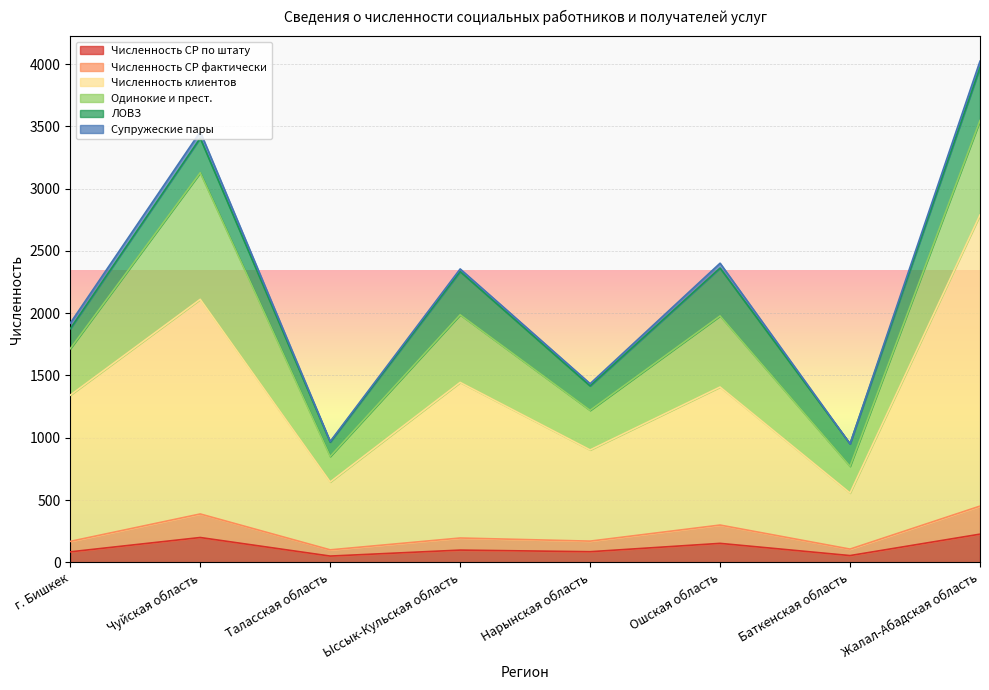

True or false: Численность клиентов and Численность СР по штату cross at least once.

False